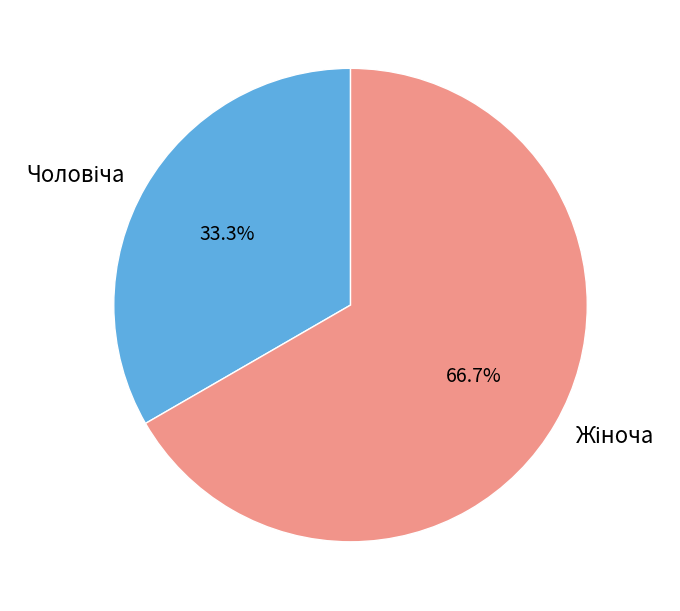

Count the number of slices in the pie.

2